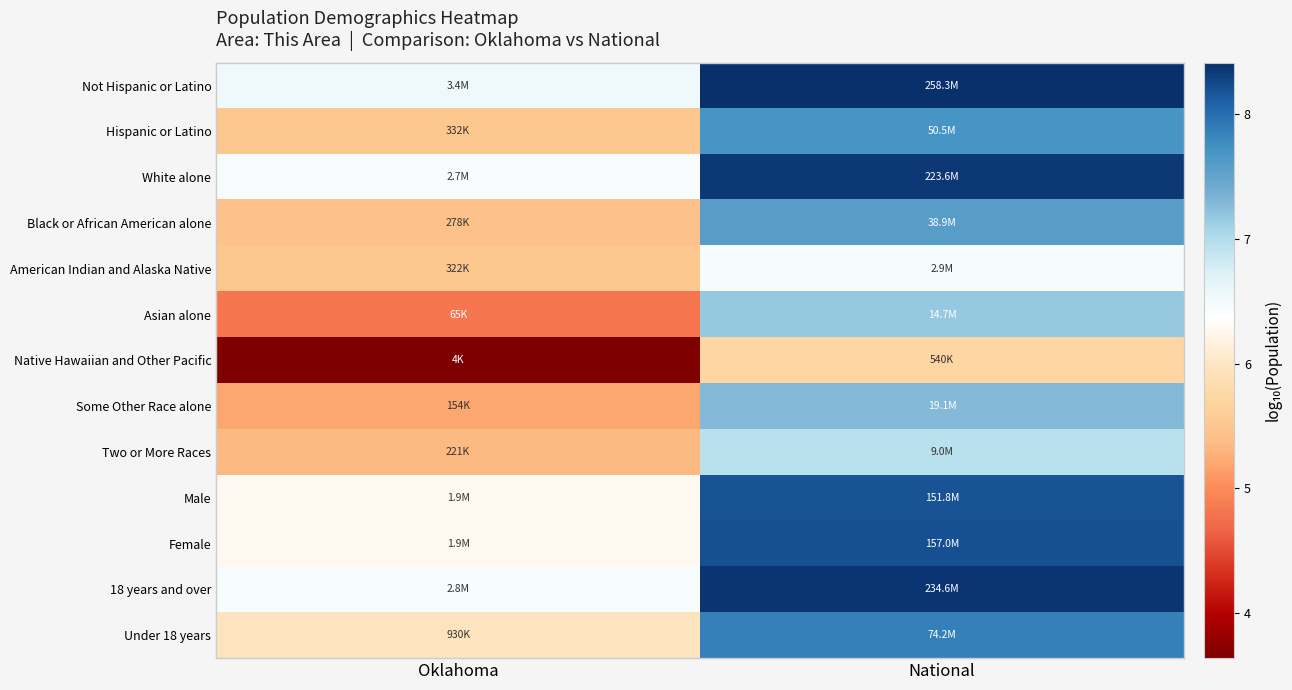

At National, list the series in order from largest to smallest.

Not Hispanic or Latino, 18 years and over, White alone, Female, Male, Under 18 years, Hispanic or Latino, Black or African American alone, Some Other Race alone, Asian alone, Two or More Races, American Indian and Alaska Native, Native Hawaiian and Other Pacific